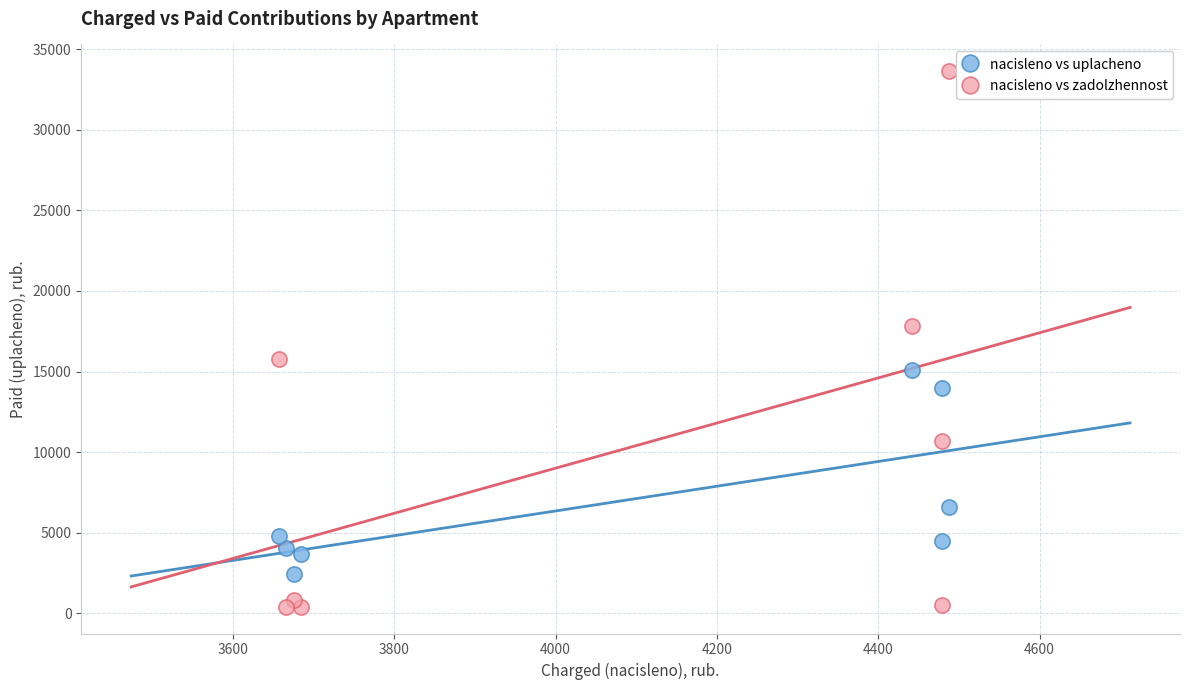

Which series has the largest Y range (max minus min)?

nacisleno vs zadolzhennost